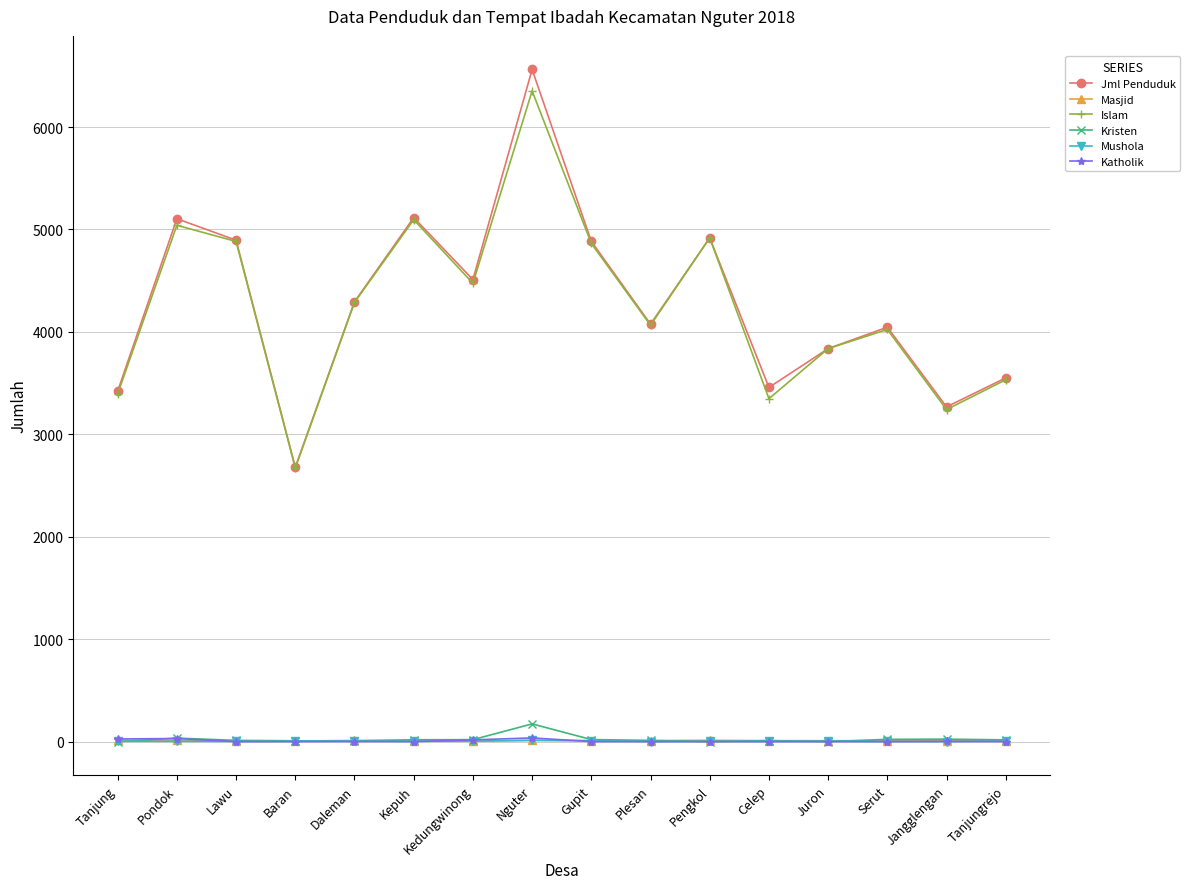

The value of Jml Penduduk at Jangglengan is 1918. True or false?

False